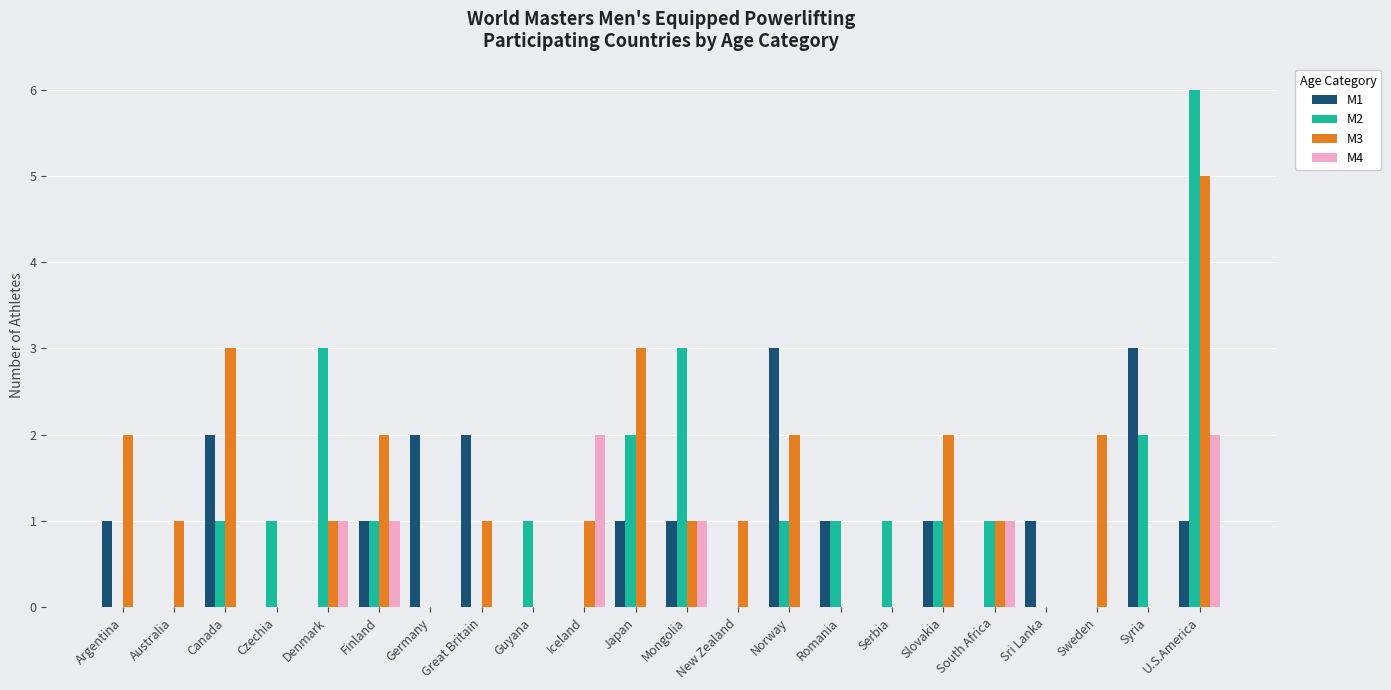

Which series changed the most between Argentina and Denmark?

M2